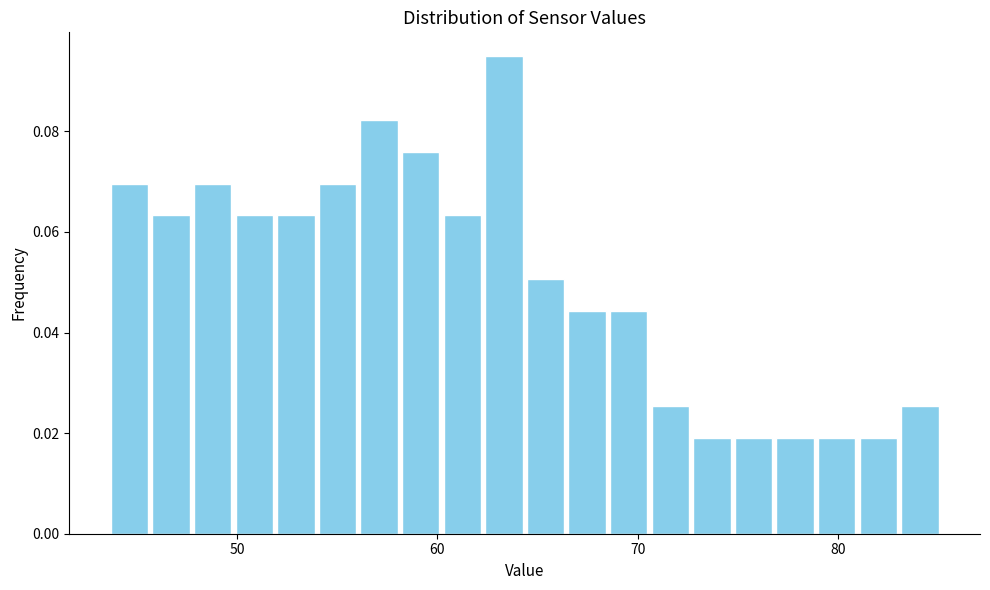

Around what value on the x-axis is the tallest bar? Give the approximate position of its centre, as read against the axis.

63